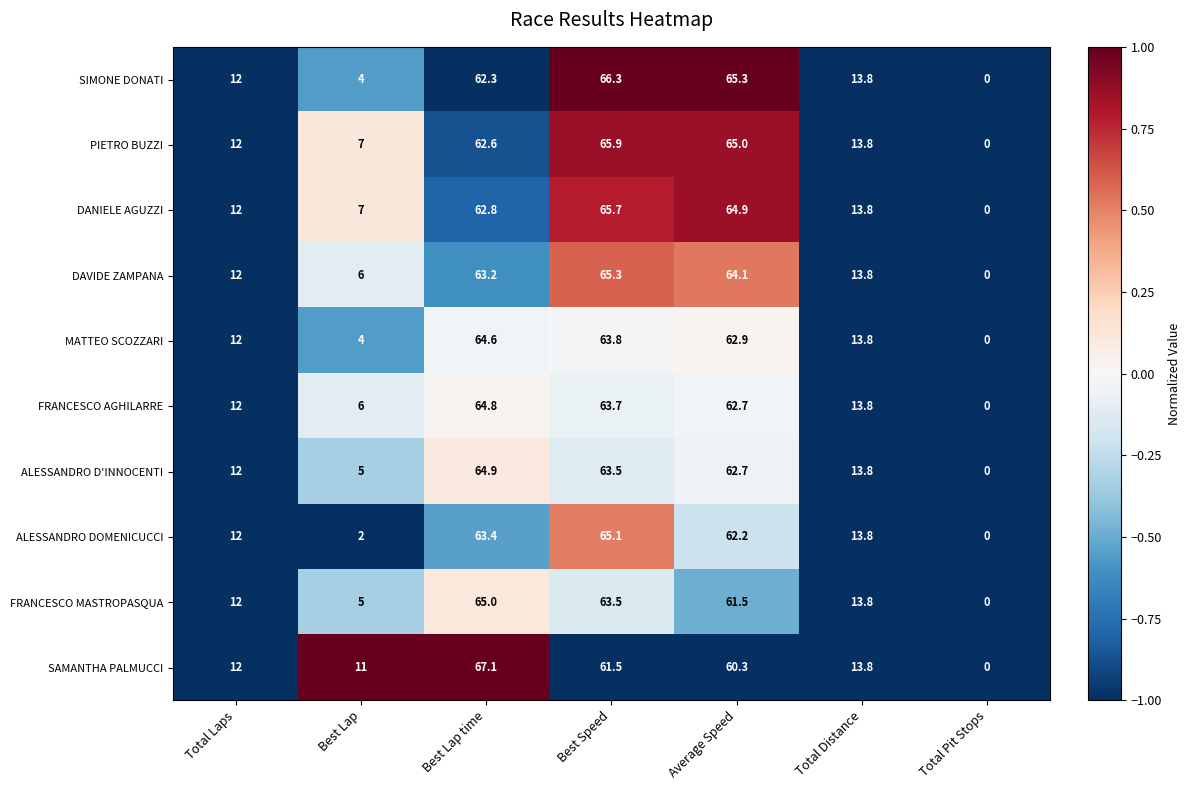

What is the total value across all series at Total Distance?

138.0